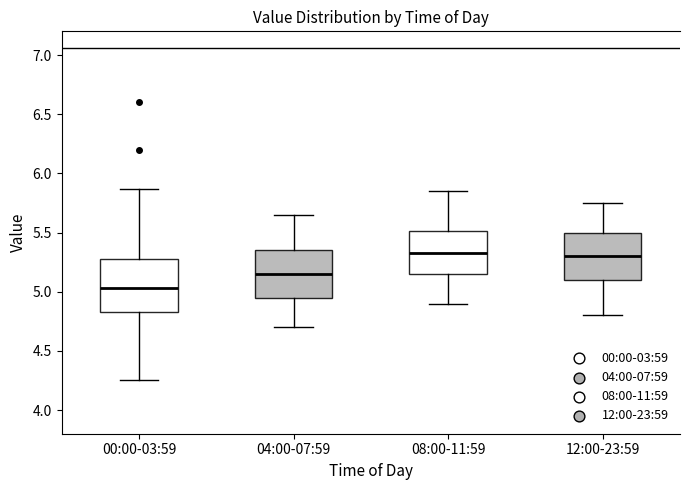

Reading left to right, transcribe this box plot: for each box, give where its median line is, the range the box spans, and where its two whiskers end, as read against the y-axis. The values are not printed on the chart, so give them approximately, as read against the axis.

00:00-03:59: median 5.05, box 4.85 to 5.30, whiskers 4.25 to 5.85
04:00-07:59: median 5.15, box 4.95 to 5.35, whiskers 4.70 to 5.65
08:00-11:59: median 5.35, box 5.15 to 5.50, whiskers 4.90 to 5.85
12:00-23:59: median 5.30, box 5.10 to 5.50, whiskers 4.80 to 5.75